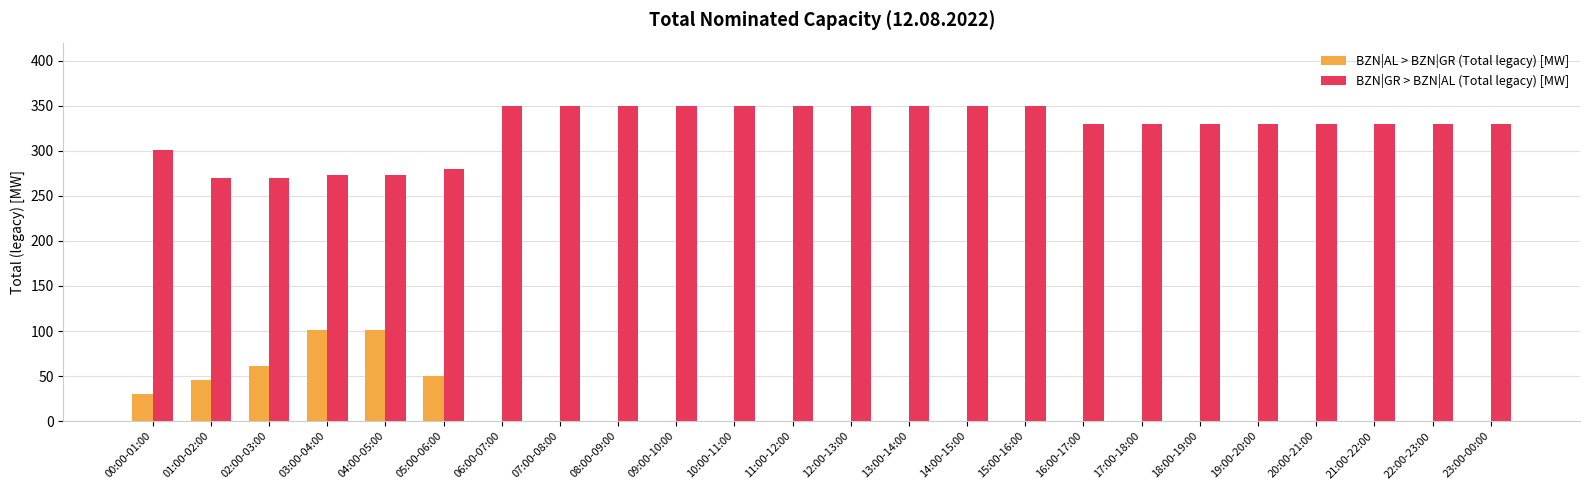

What is the maximum value for BZN|AL > BZN|GR (Total legacy) [MW]?

101